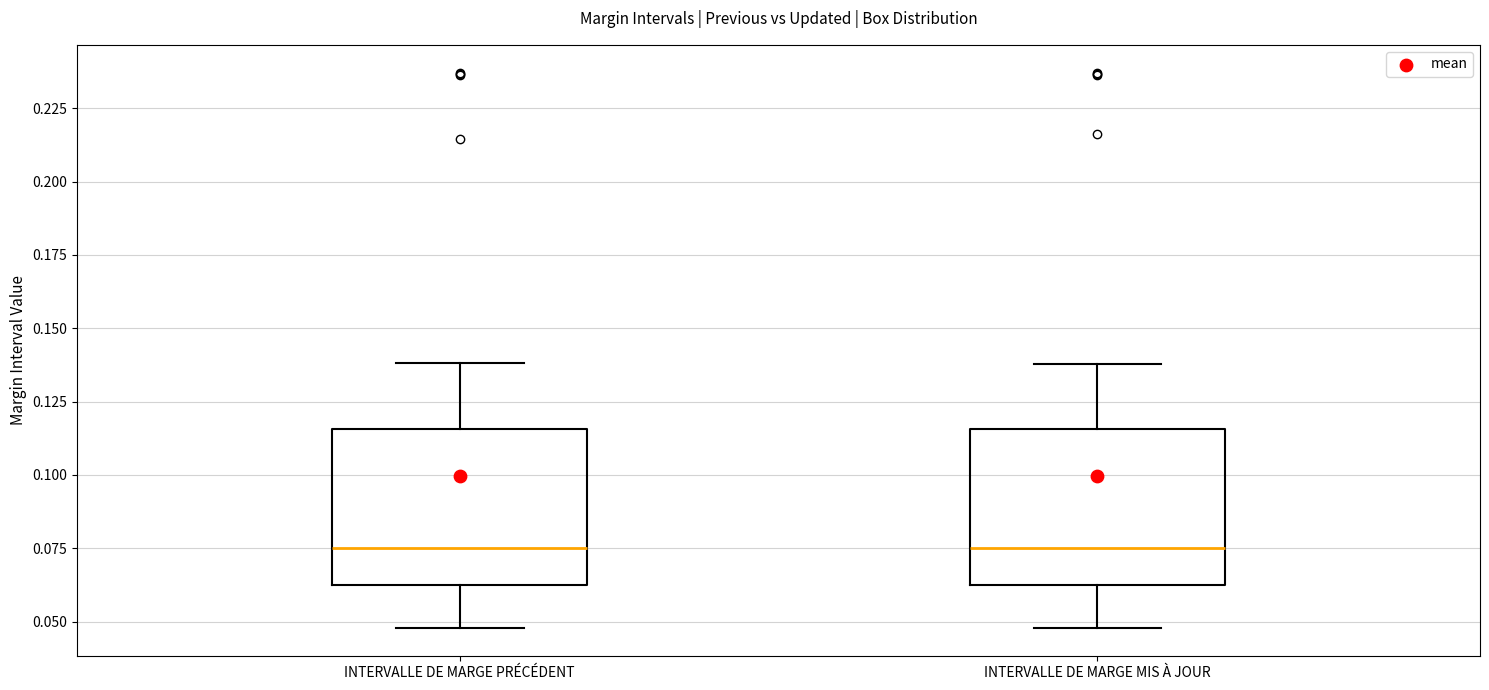

Where does the upper whisker of the box for INTERVALLE DE MARGE MIS À JOUR end on the y-axis? The values are not printed on the chart, so give them approximately, as read against the axis.

0.140